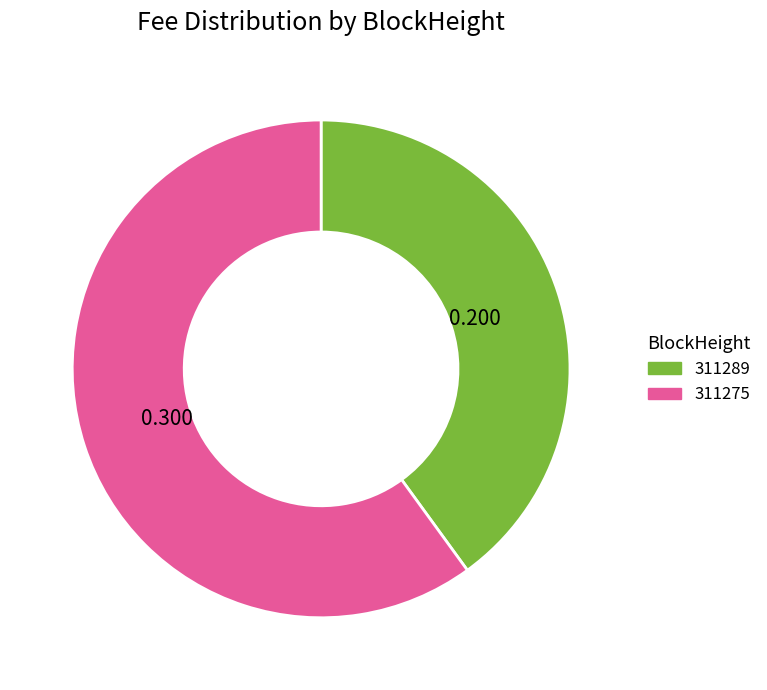

Is there any slice that represents more than half of the pie?

Yes